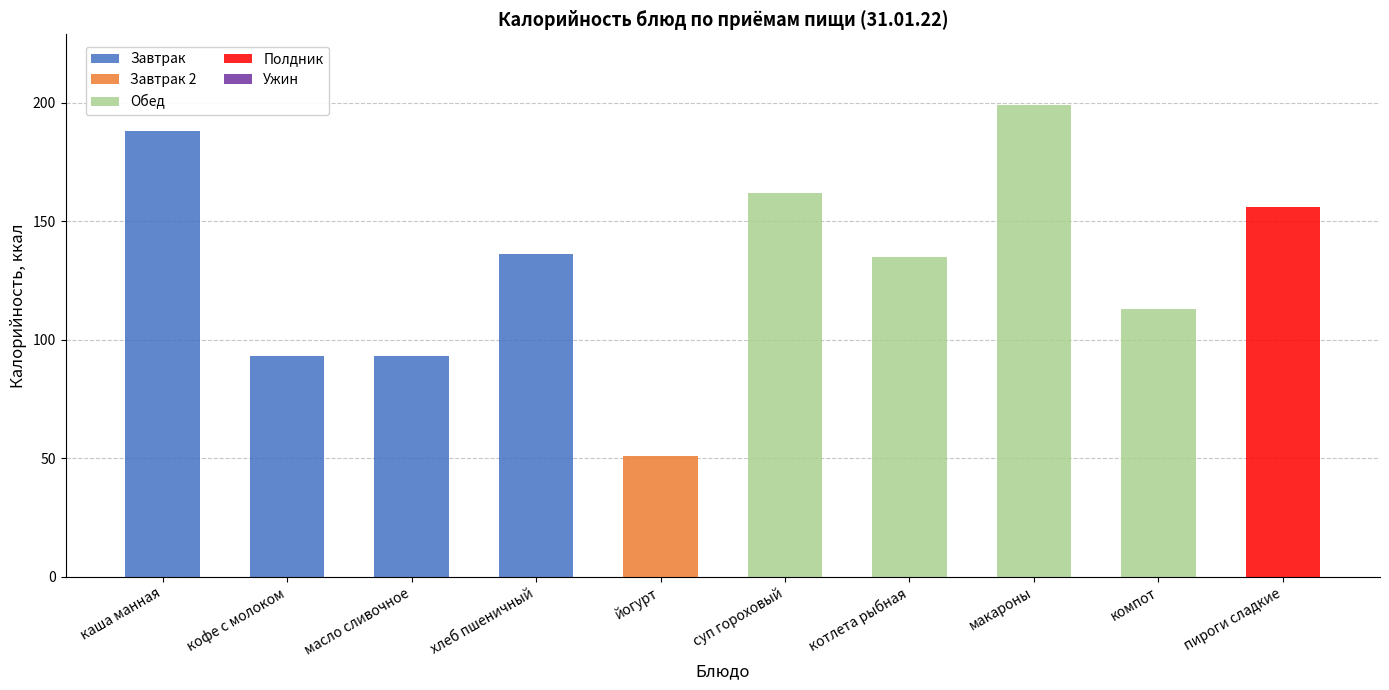

What is the maximum value for Завтрак?

188